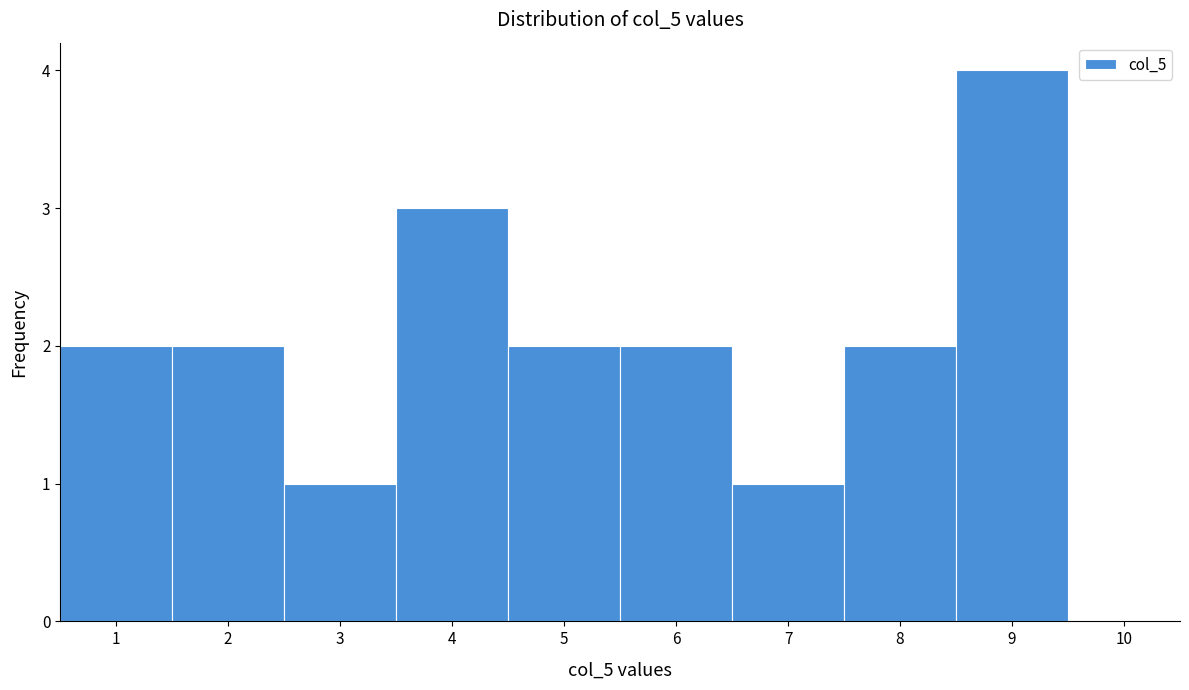

Reading left to right, list every bar in this chart as the range it spans on the x-axis followed by its height. The values are not printed on the chart, so give them approximately, as read against the axis.

0.5 to 1.5: 2
1.5 to 2.5: 2
2.5 to 3.5: 1
3.5 to 4.5: 3
4.5 to 5.5: 2
5.5 to 6.5: 2
6.5 to 7.5: 1
7.5 to 8.5: 2
8.5 to 9.5: 4
9.5 to 10.5: 0